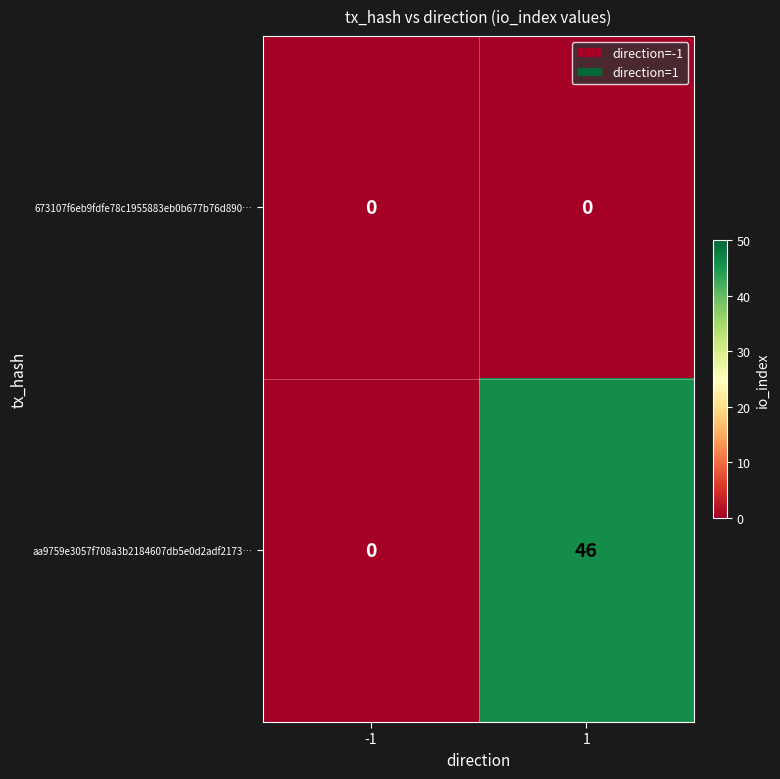

Count the number of data series in this chart.

2